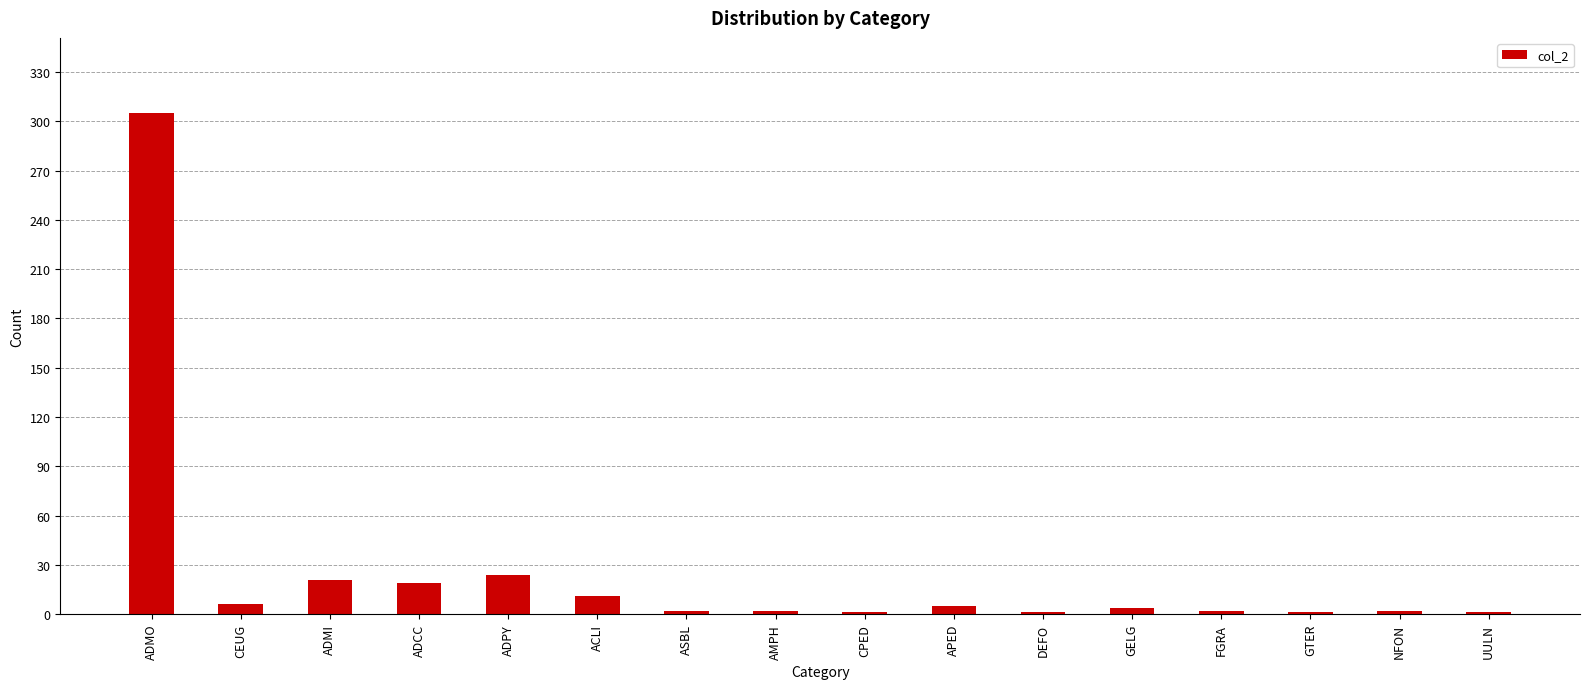

Read the value at ADPY.

24